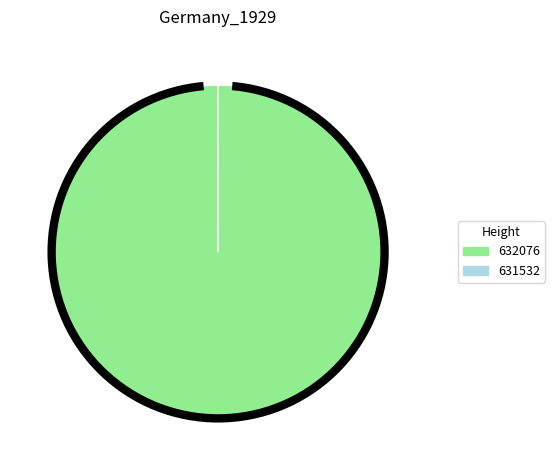

What is the largest slice in the pie chart?

632076